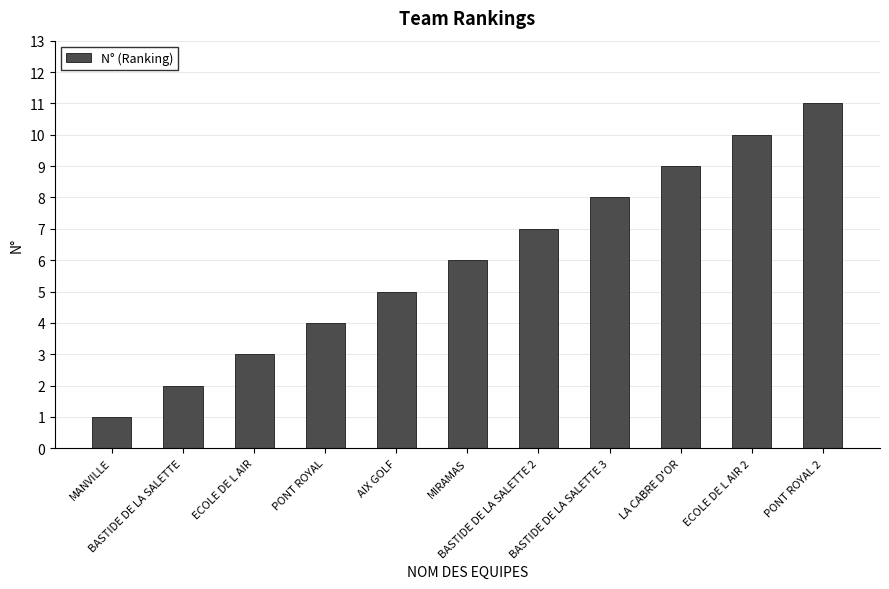

Does the chart contain stacked bars?

No